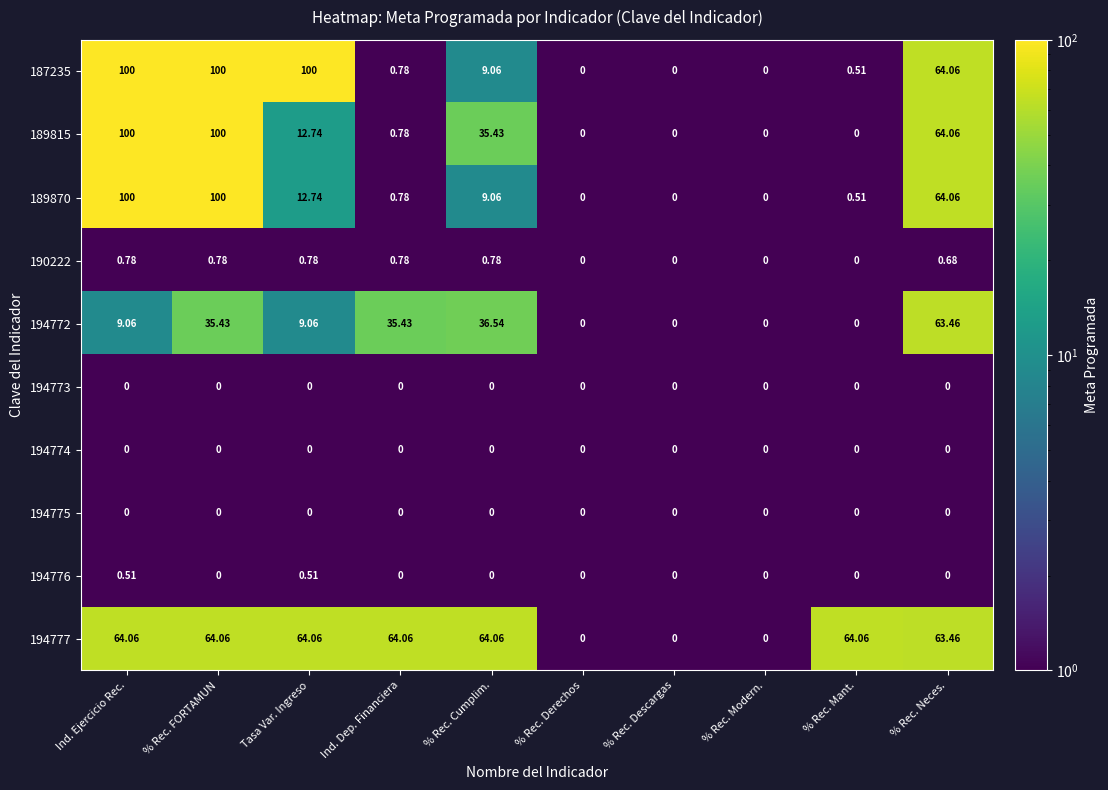

Count the number of data series in this chart.

10